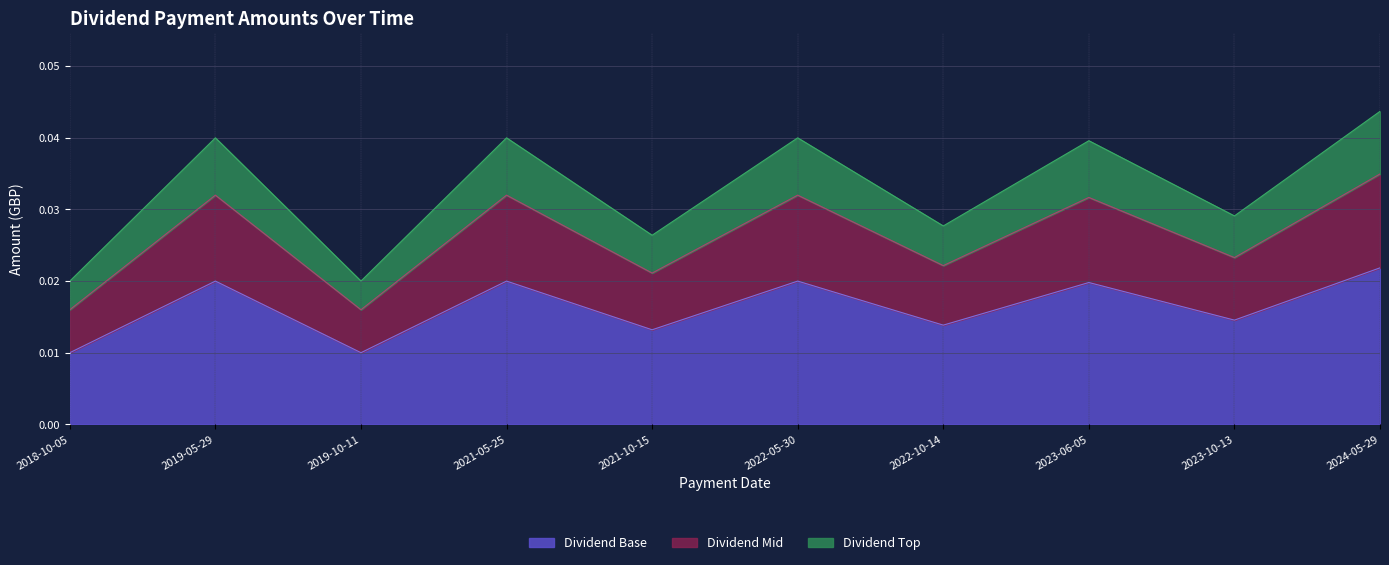

At which category is the sum across all series the highest?

2024-05-29